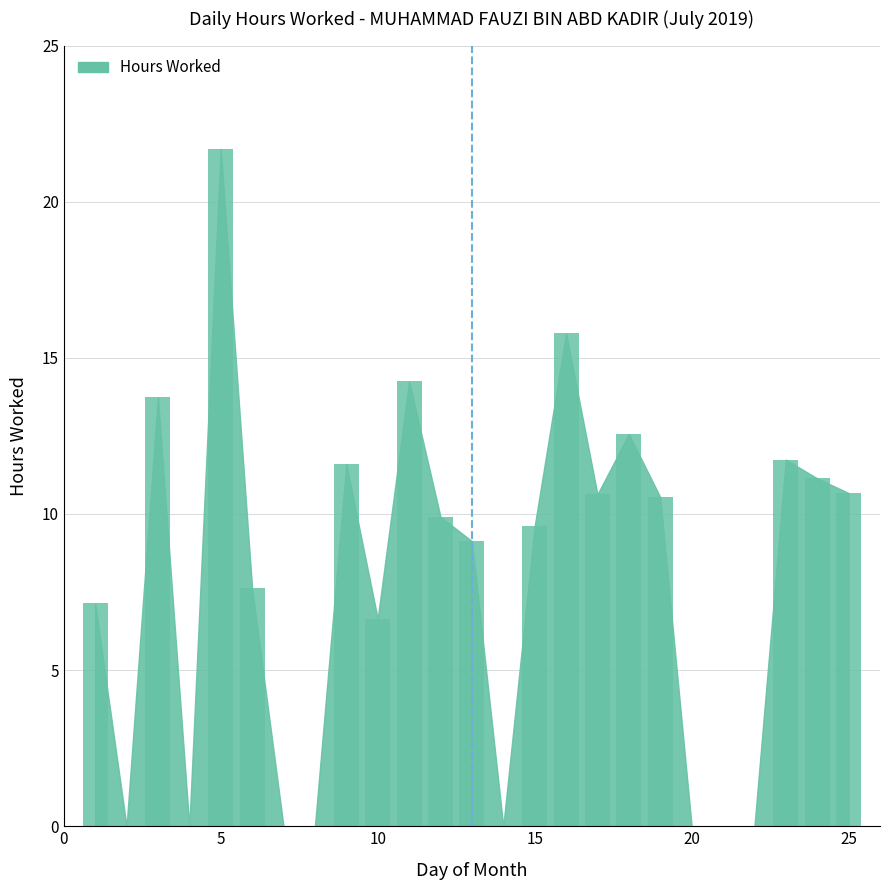

What is the sum of all values?

194.4